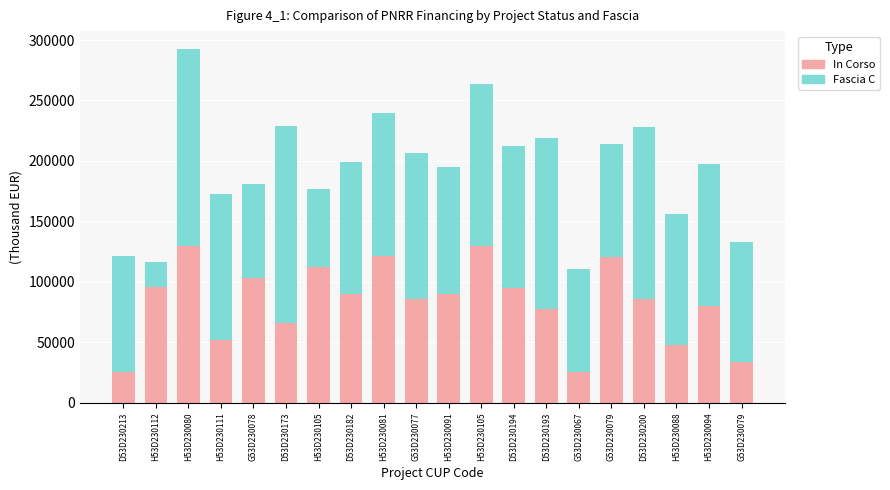

What is the label of the 9th bar from the right?

H53D230105